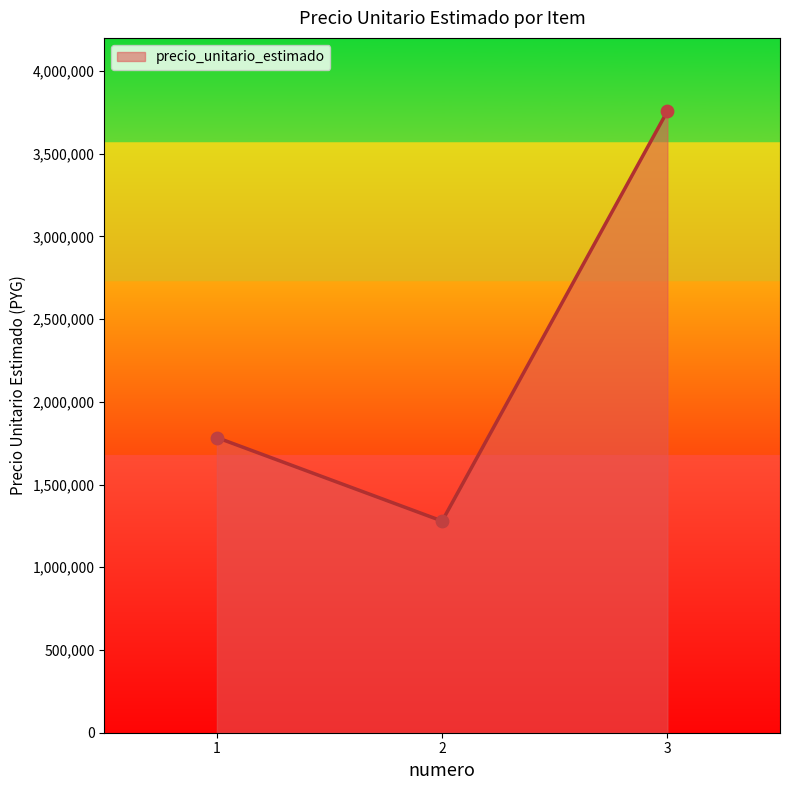

Which has a higher value, 2 or 1?

1